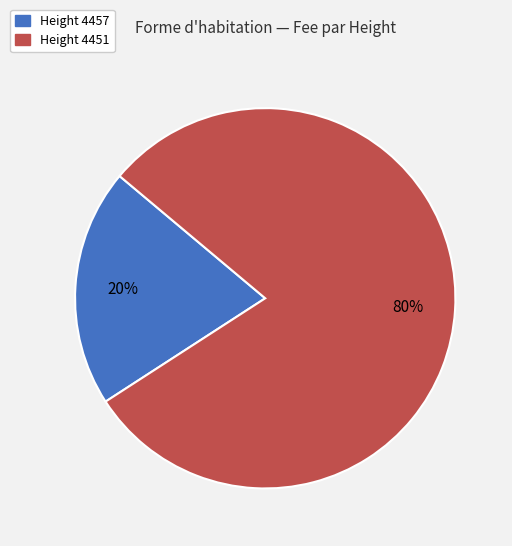

To the nearest percent, what is the average slice percentage?

50%